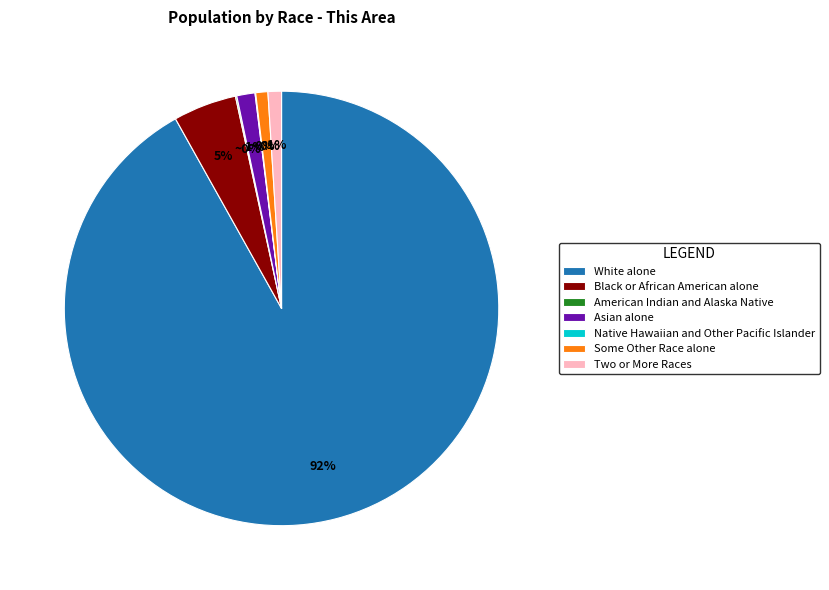

Rank the categories by value from highest to lowest.

White alone, Black or African American alone, Asian alone, Two or More Races, Some Other Race alone, American Indian and Alaska Native, Native Hawaiian and Other Pacific Islander